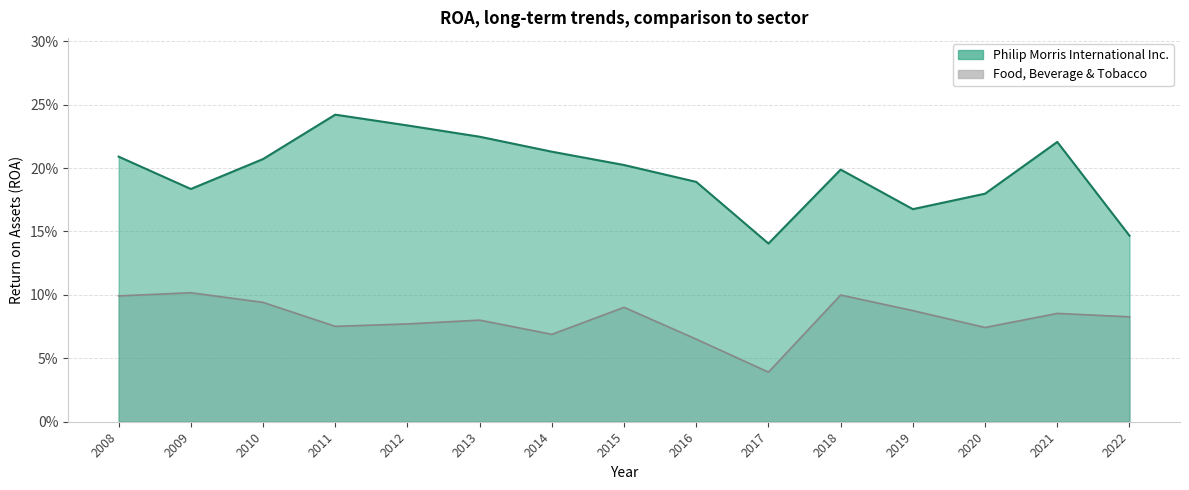

At which category does Philip Morris International Inc. reach its first local peak?

2011